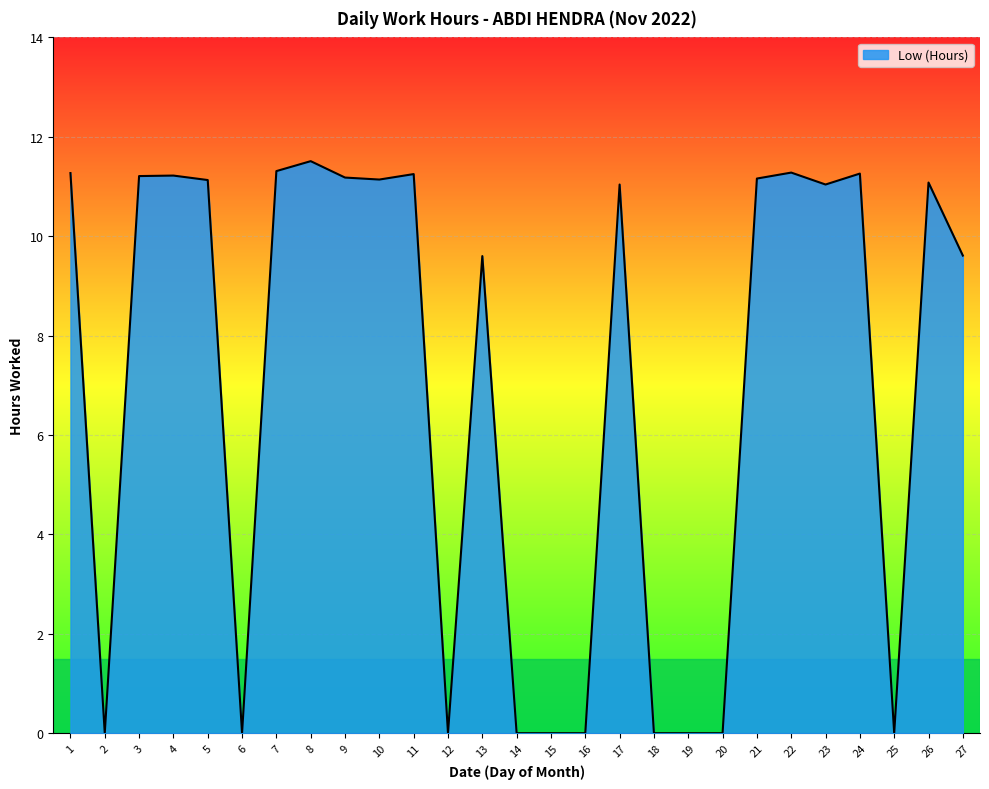

What is the approximate value at 22?

11.3